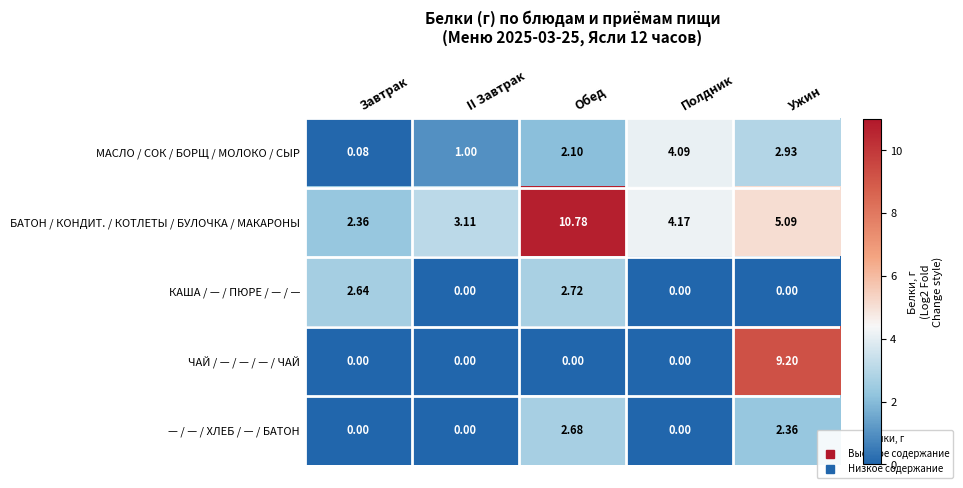

What is the maximum value shown in the chart?

10.8